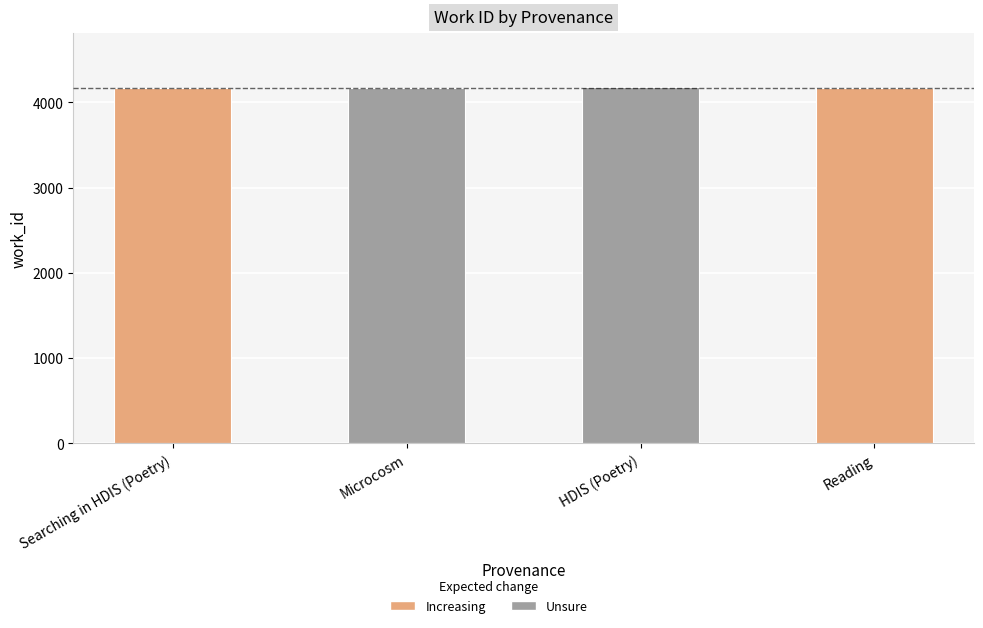

What is the change in value from Microcosm to HDIS (Poetry)?

+12